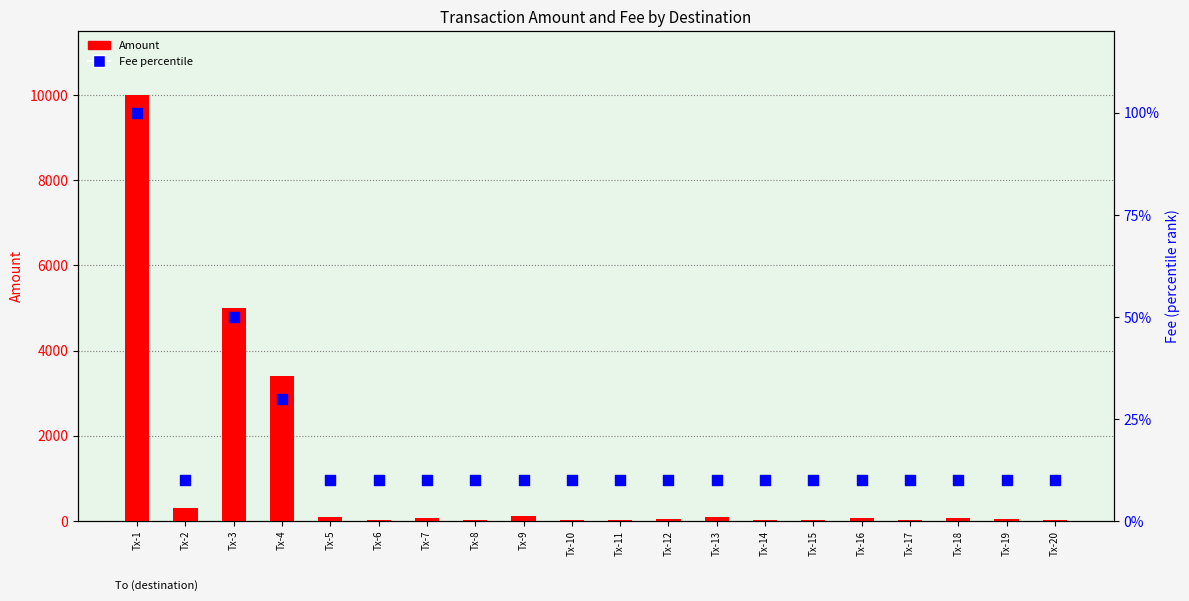

At which category is the sum across all series the highest?

Tx-1